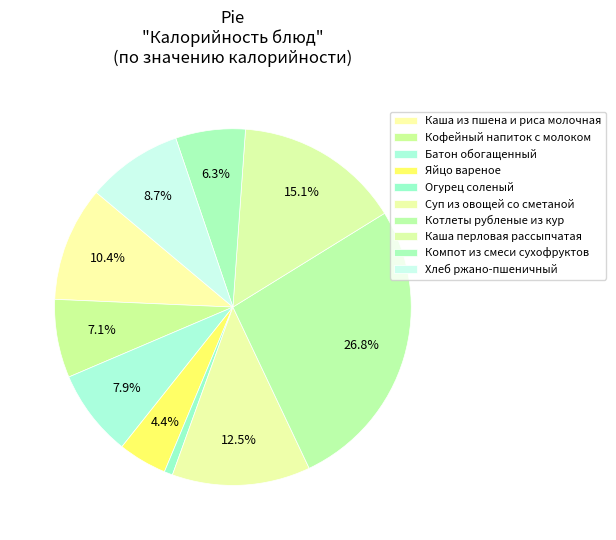

What percentage is NOT represented by Каша из пшена и риса молочная?

89.6%